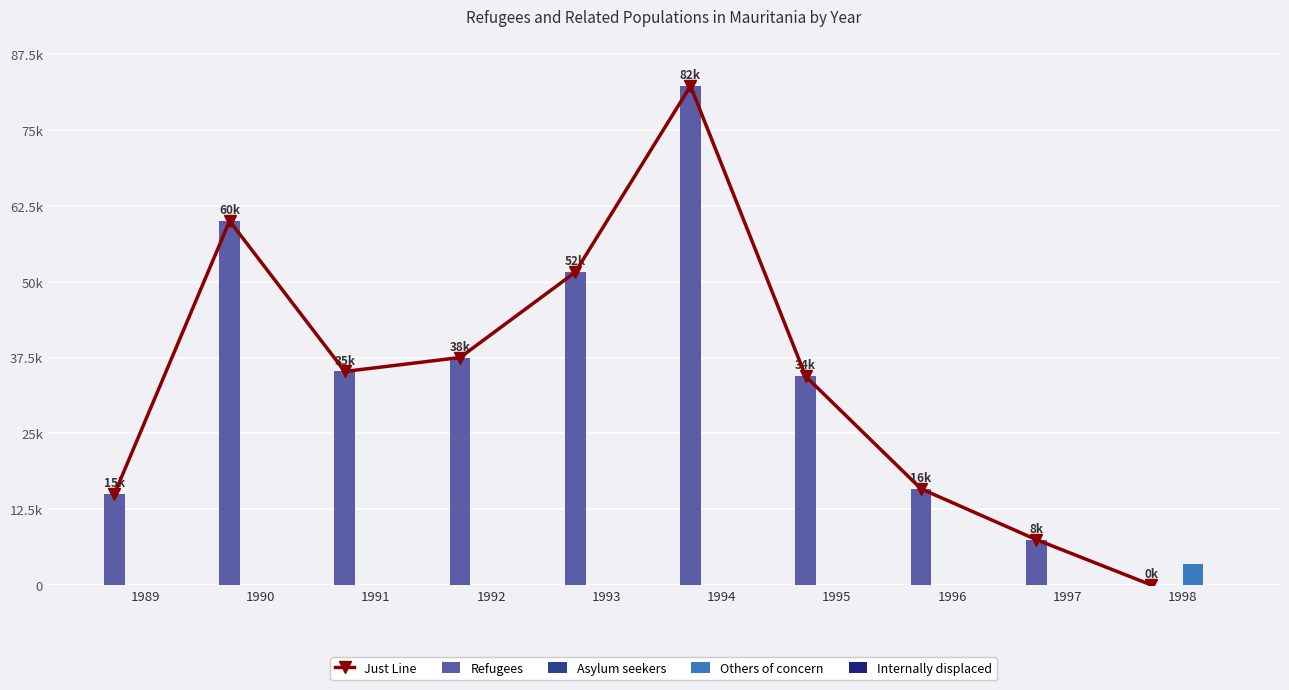

True or false: Refugees has a value of 37500 at 1992.

True